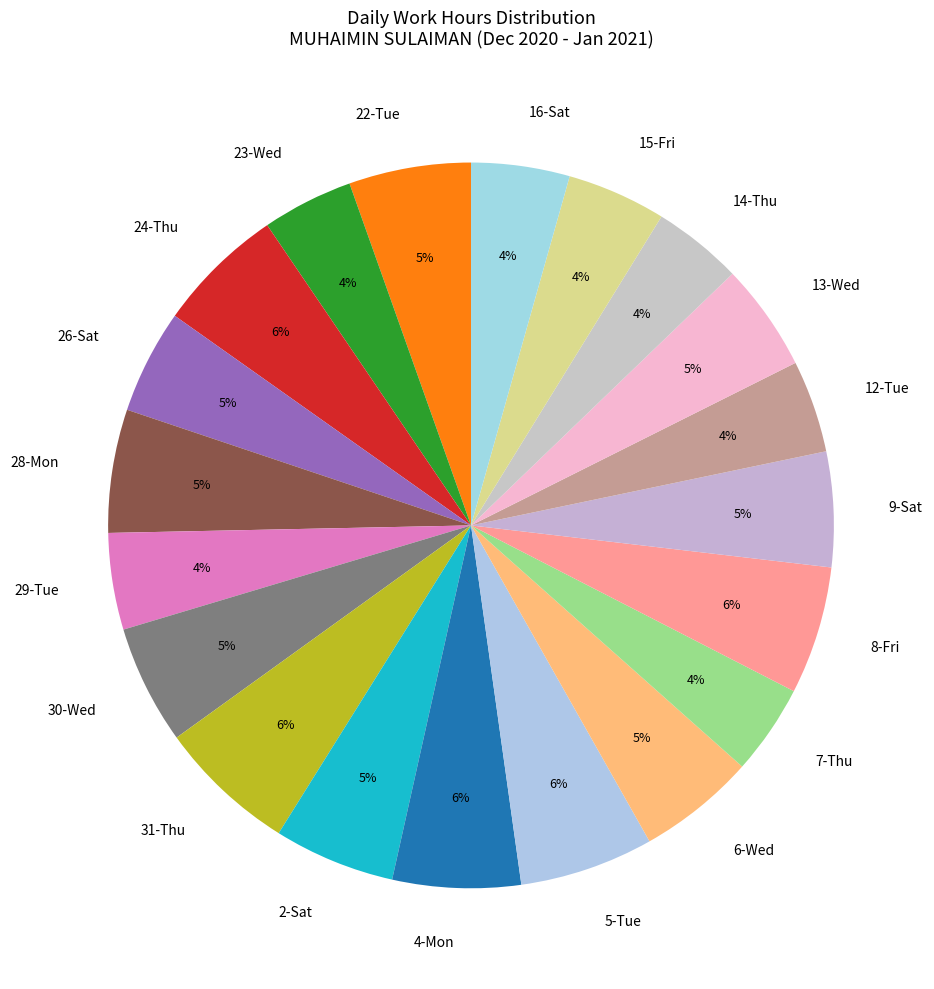

The 5-Tue slice represents 1% of the pie. True or false?

False